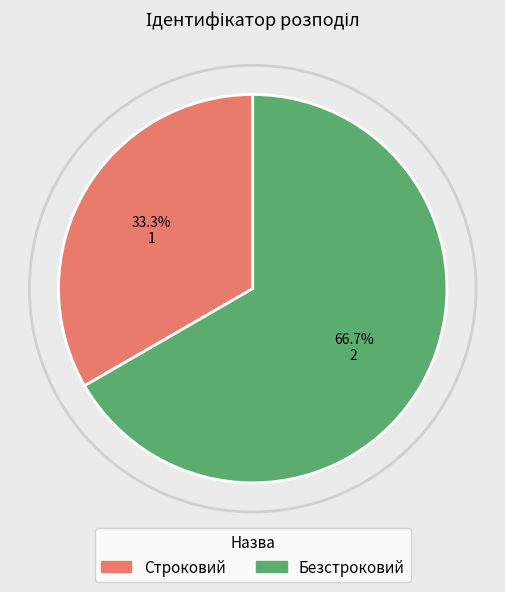

How many segments does this pie chart have?

2